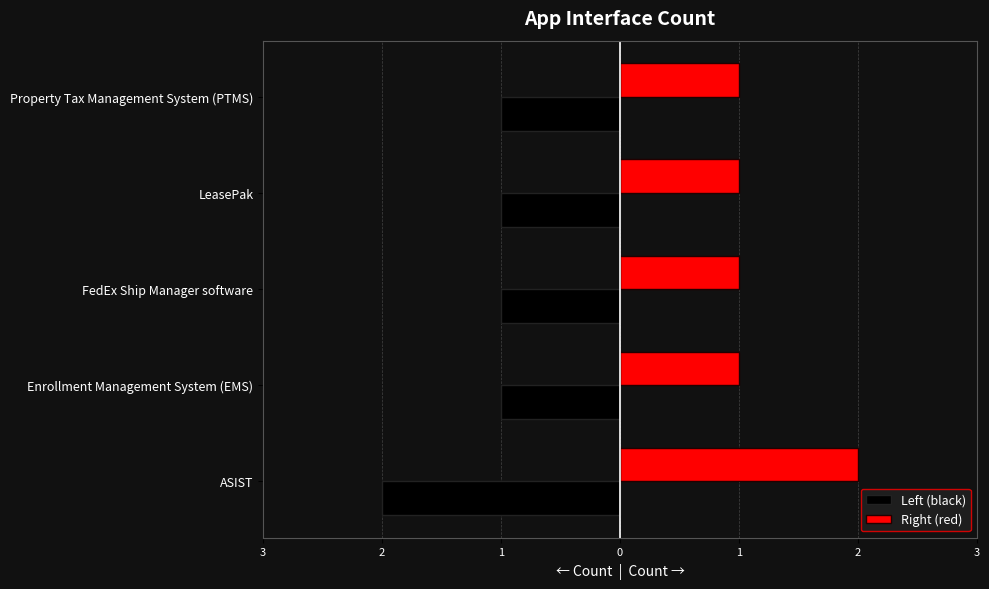

What are all the series names shown in the legend?

Left (black), Right (red)